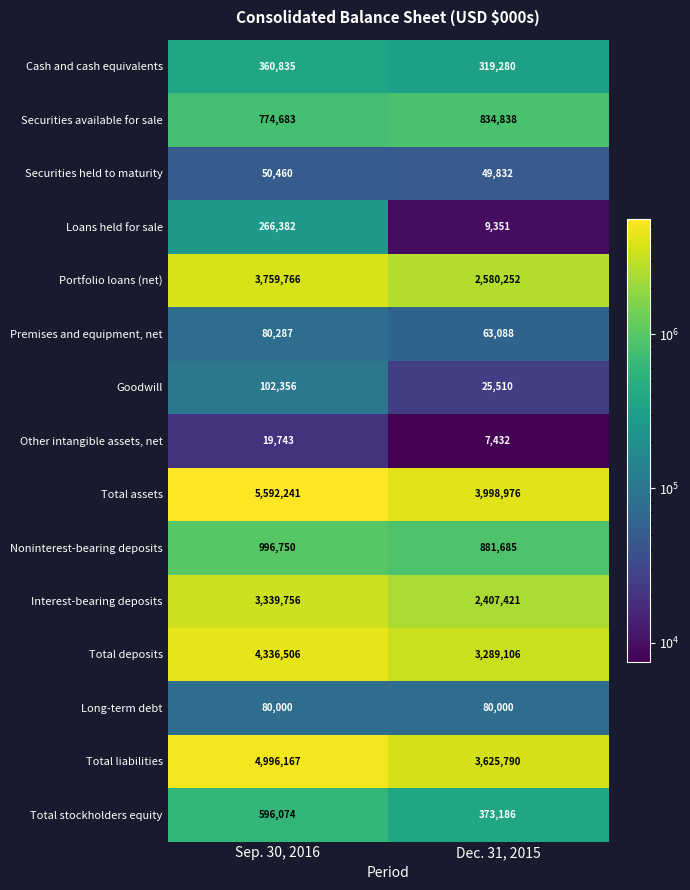

Which series has the largest total across all categories?

Total assets